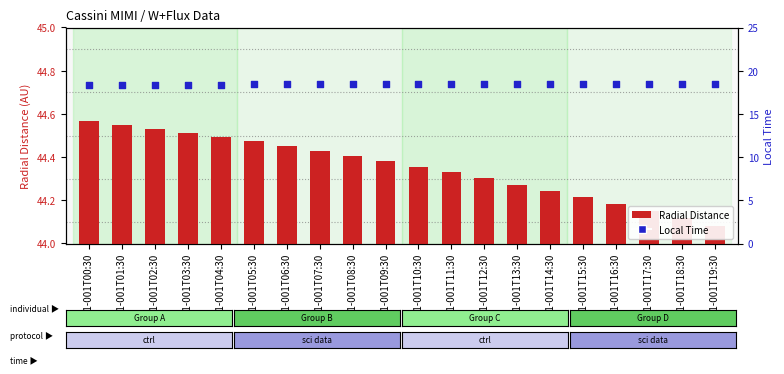

Which series reaches the maximum Y coordinate?

Radial Distance